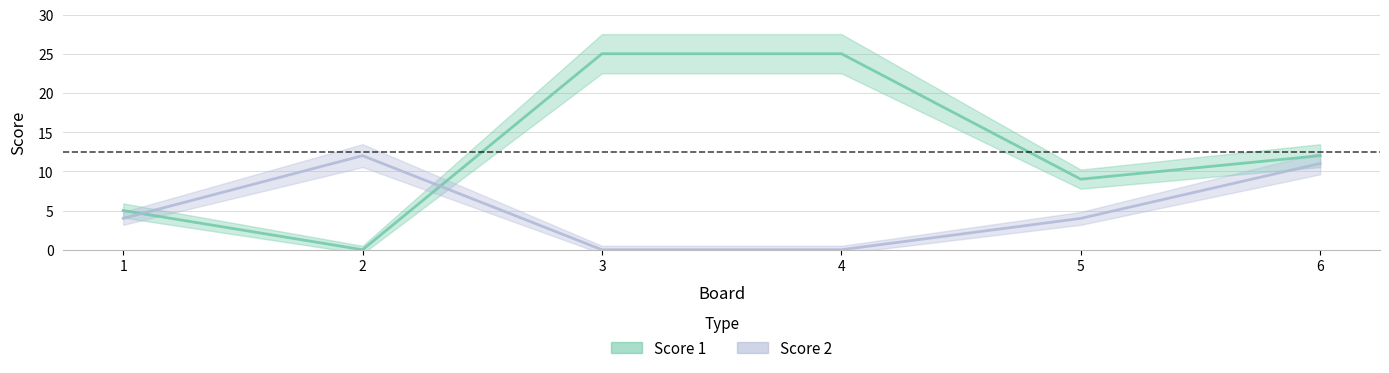

How many categories are shown in the chart?

6